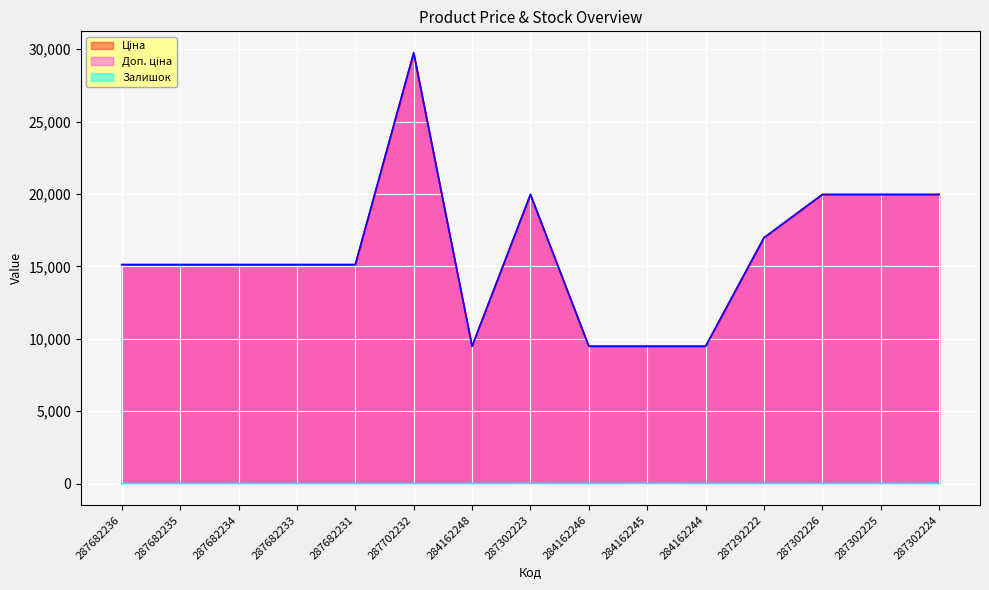

True or false: Доп. ціна and Залишок intersect in this chart.

False